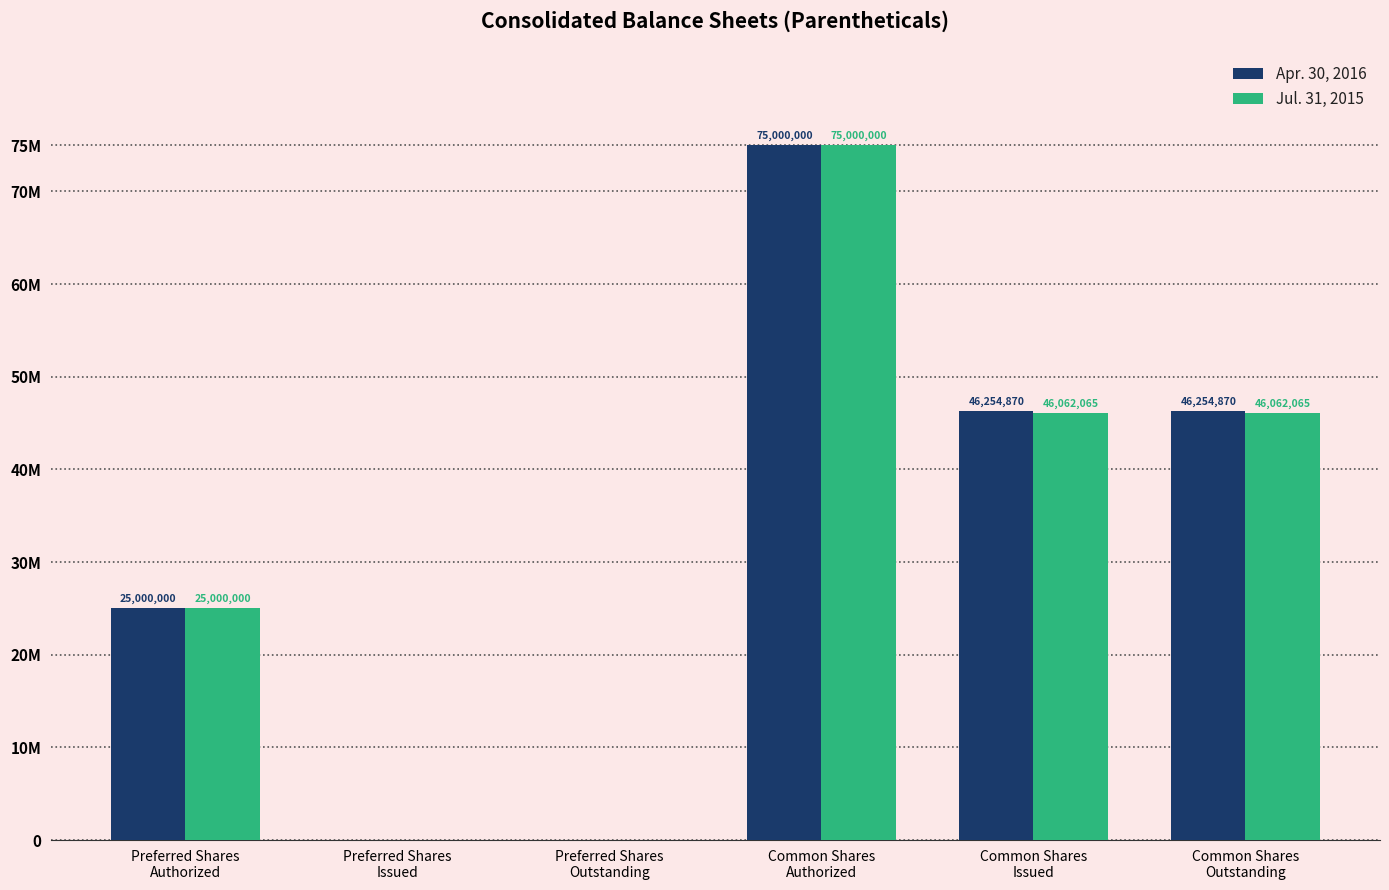

What are all the series names shown in the legend?

Apr. 30, 2016, Jul. 31, 2015